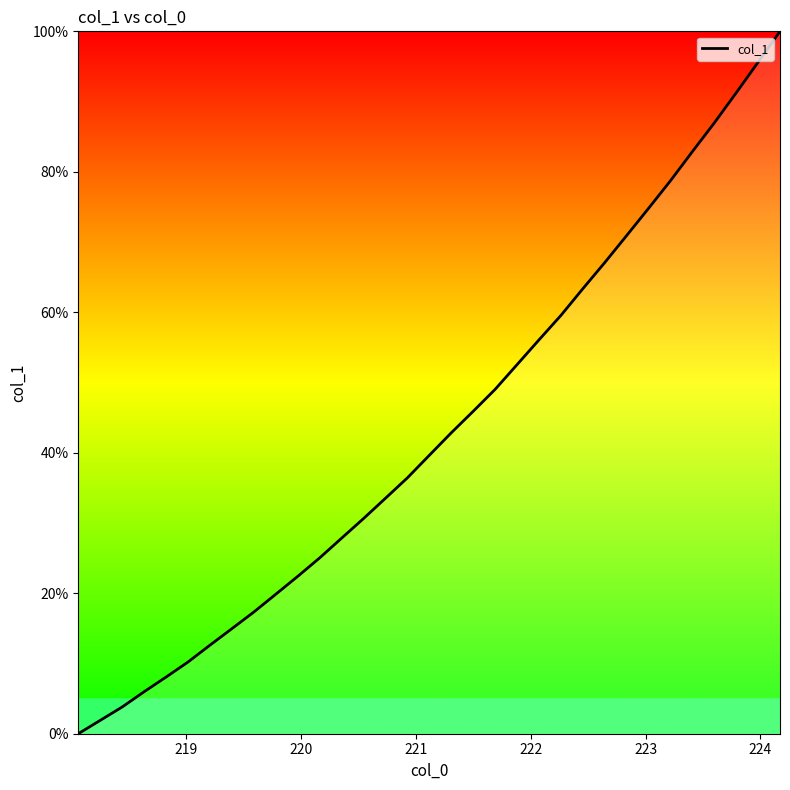

What is the greatest value displayed?

100.0